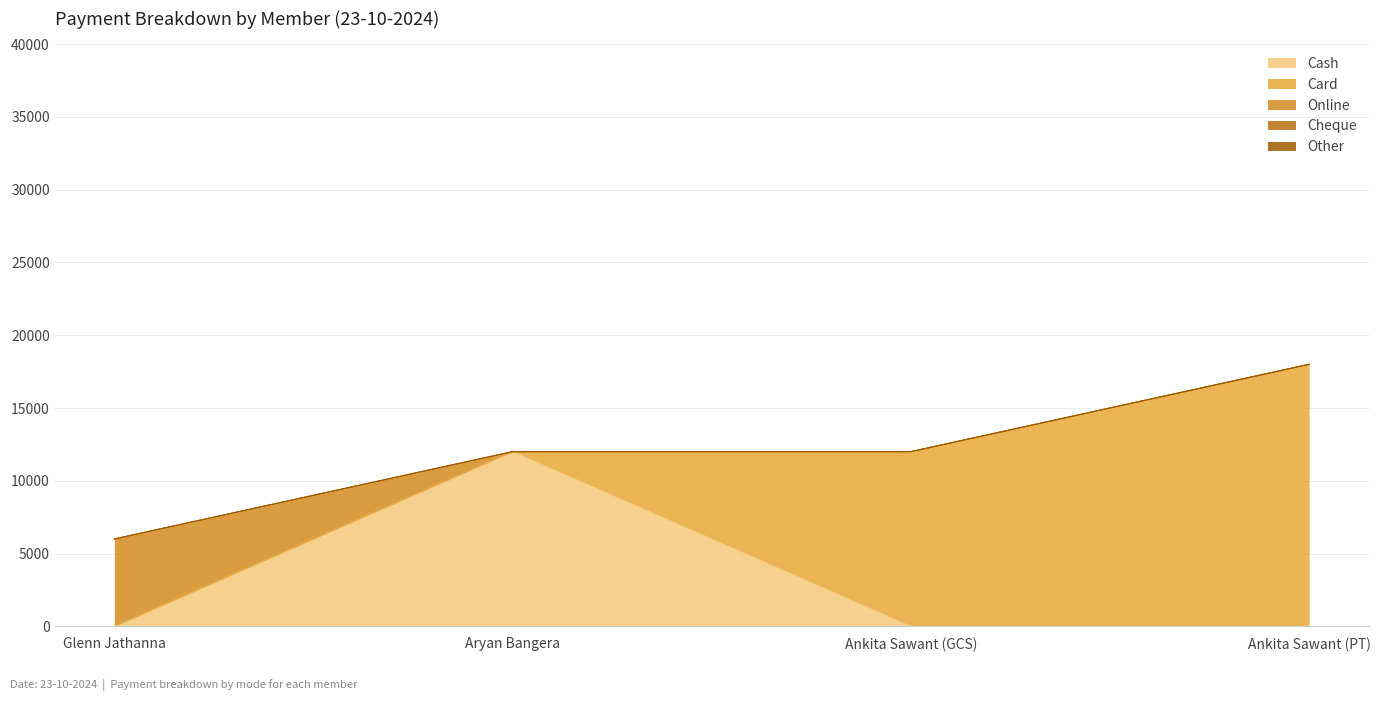

Reading right to left, list all the values displayed in this chart.

Cash: 0	0	12000	0
Card: 18000	12000	0	0
Online: 0	0	0	6000
Cheque: 0	0	0	0
Other: 0	0	0	0